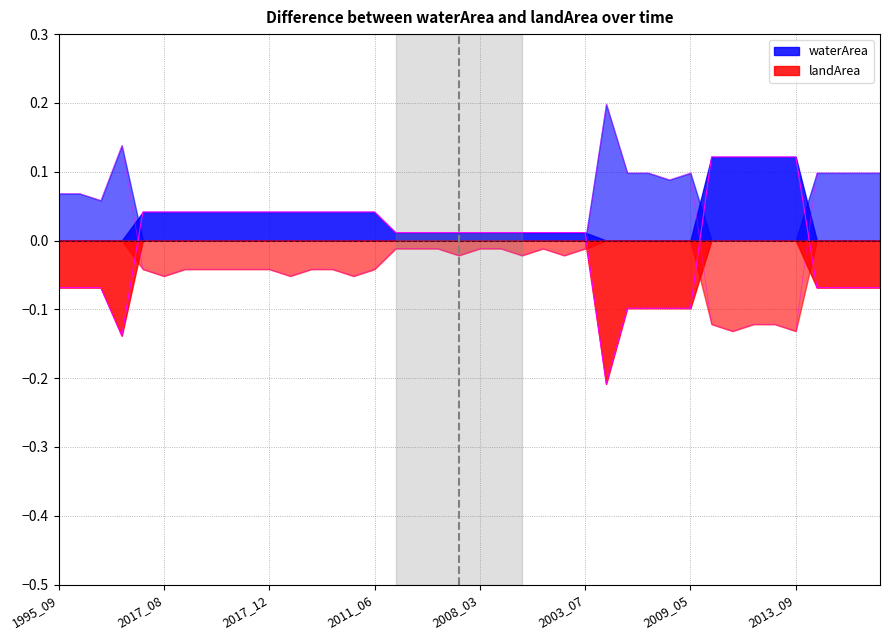

Does the chart have visible grid lines?

Yes